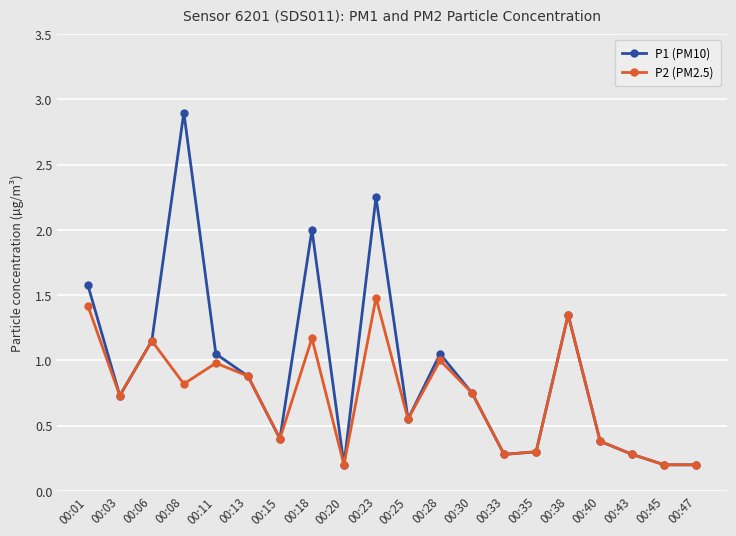

Is it true that P2 (PM2.5) equals 0.3 at 00:35?

True